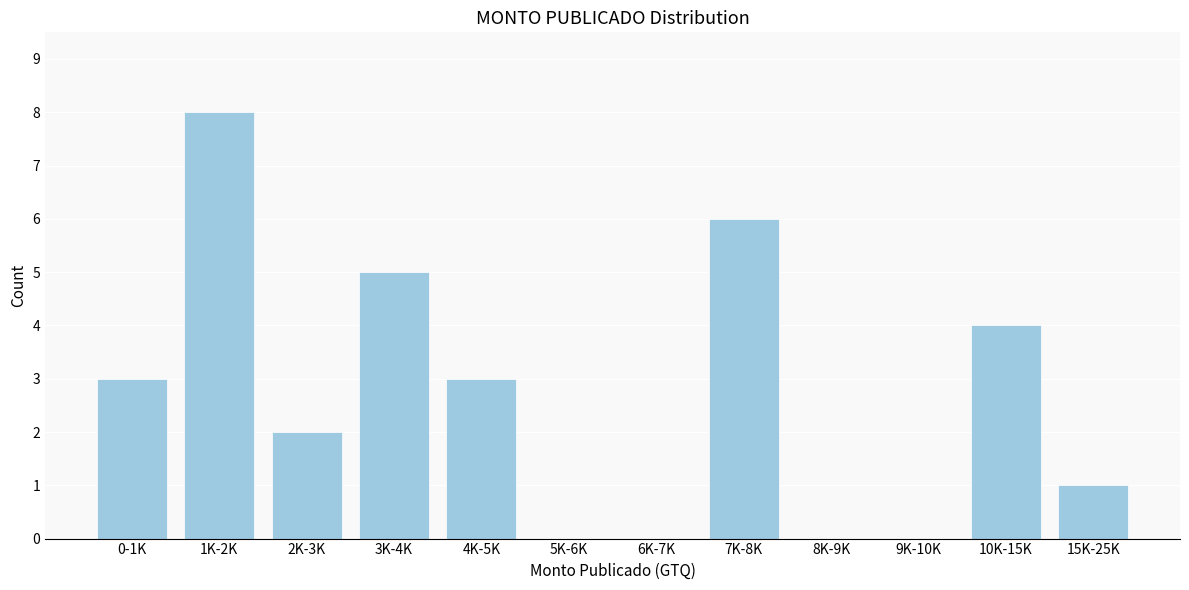

Reading left to right, transcribe all the data shown in this chart.

0-1K=3	1K-2K=8	2K-3K=2	3K-4K=5	4K-5K=3	5K-6K=0	6K-7K=0	7K-8K=6	8K-9K=0	9K-10K=0	10K-15K=4	15K-25K=1